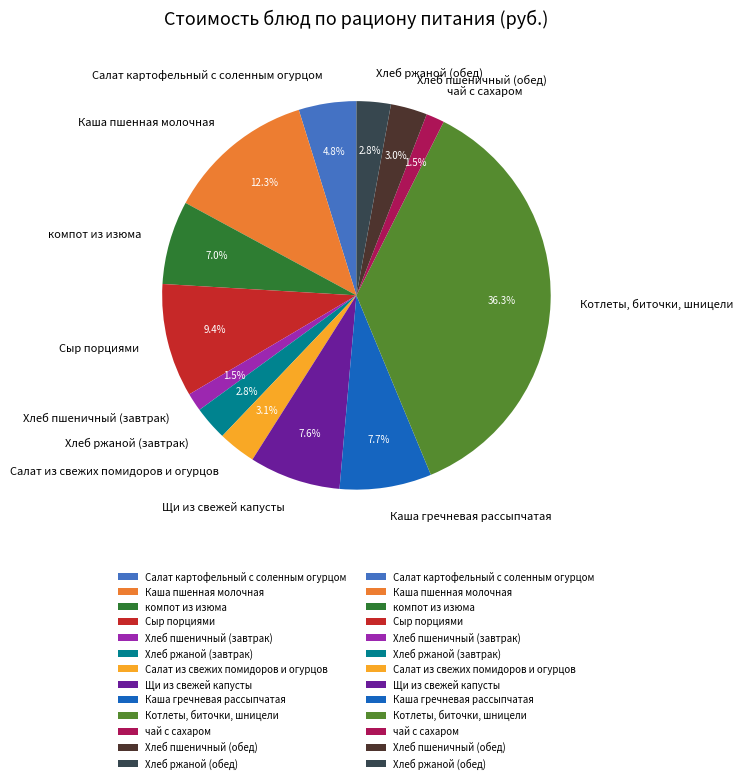

To the nearest percent, what is the combined percentage of Каша пшенная молочная and Сыр порциями?

22%